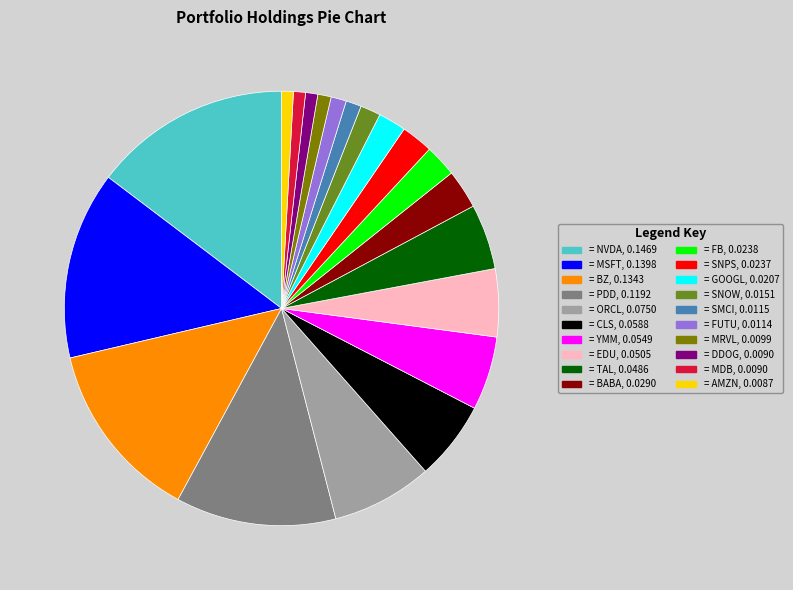

Is there a majority slice in this chart?

No